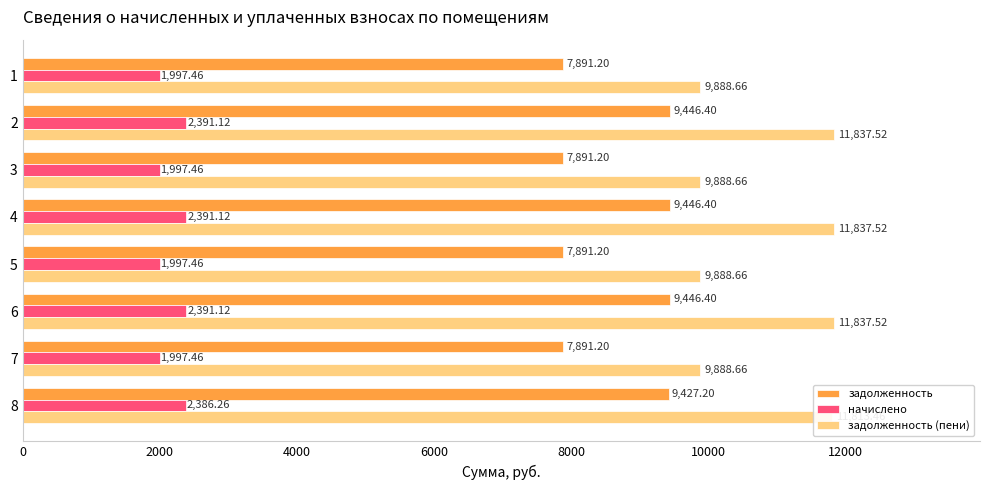

What is the minimum value shown in the chart?

1997.5